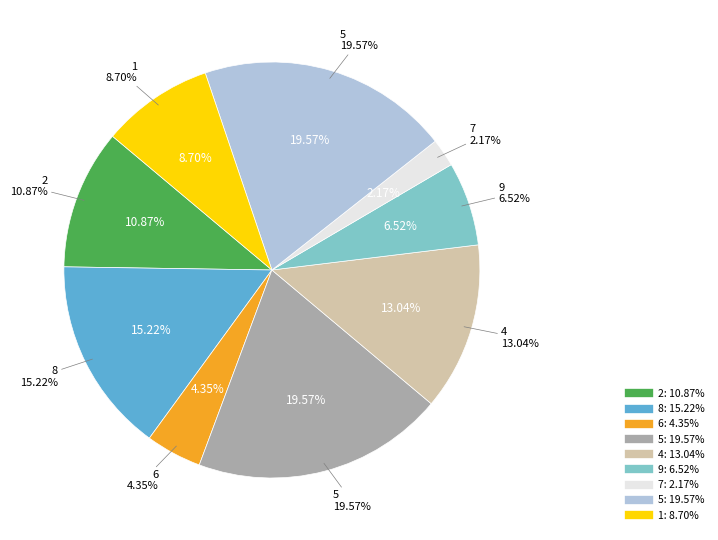

What is the total percentage of 9 and 6?

10.9%